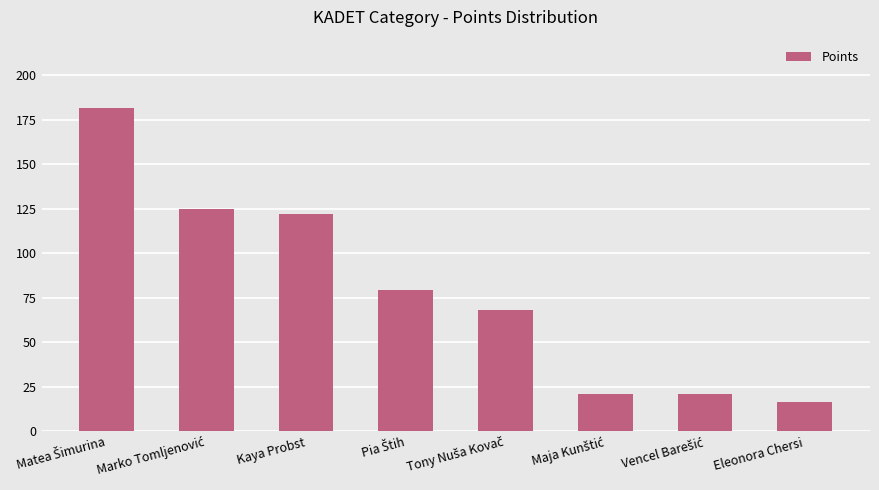

Read the value at Eleonora Chersi.

16.5